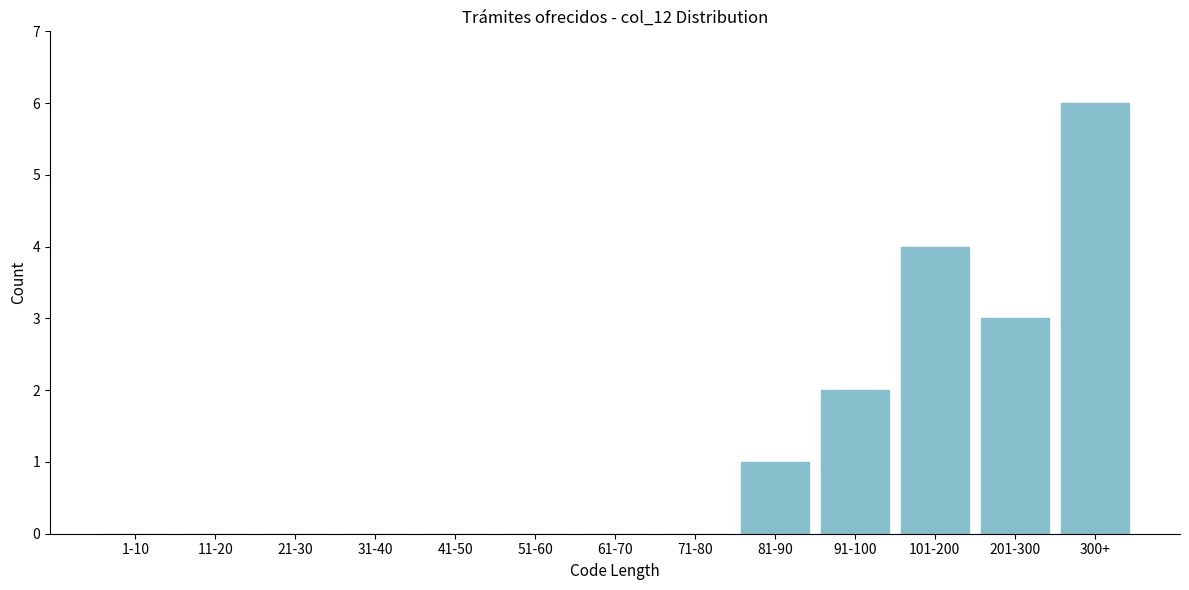

Reading left to right, extract all data points from this chart.

1-10=0	11-20=0	21-30=0	31-40=0	41-50=0	51-60=0	61-70=0	71-80=0	81-90=1	91-100=2	101-200=4	201-300=3	300+=6